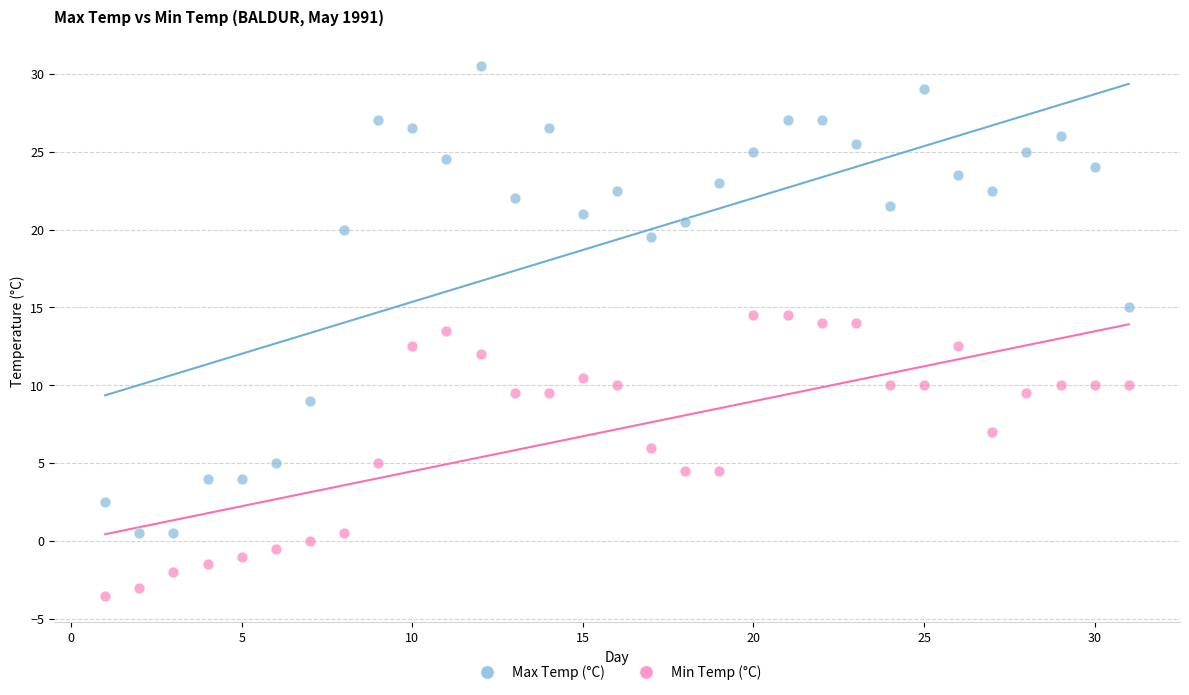

Across all data points, what is the range of Y values (max minus min)?

34.0